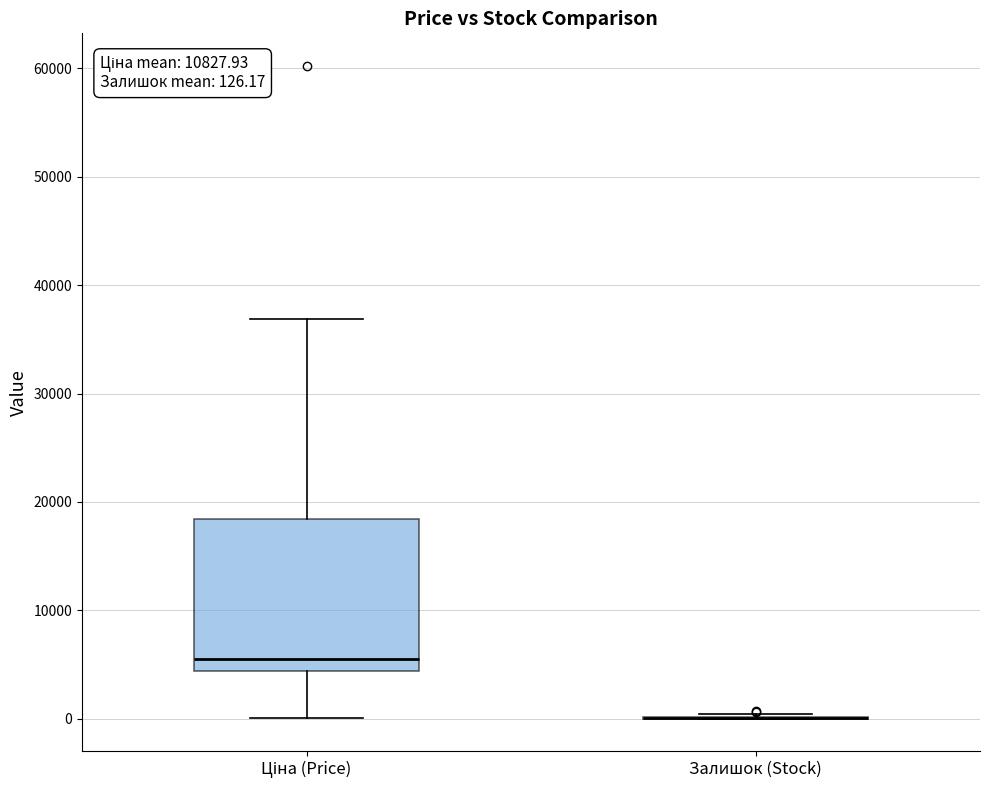

Comparing the boxes themselves (not the whiskers), which one is the tallest?

Ціна (Price)